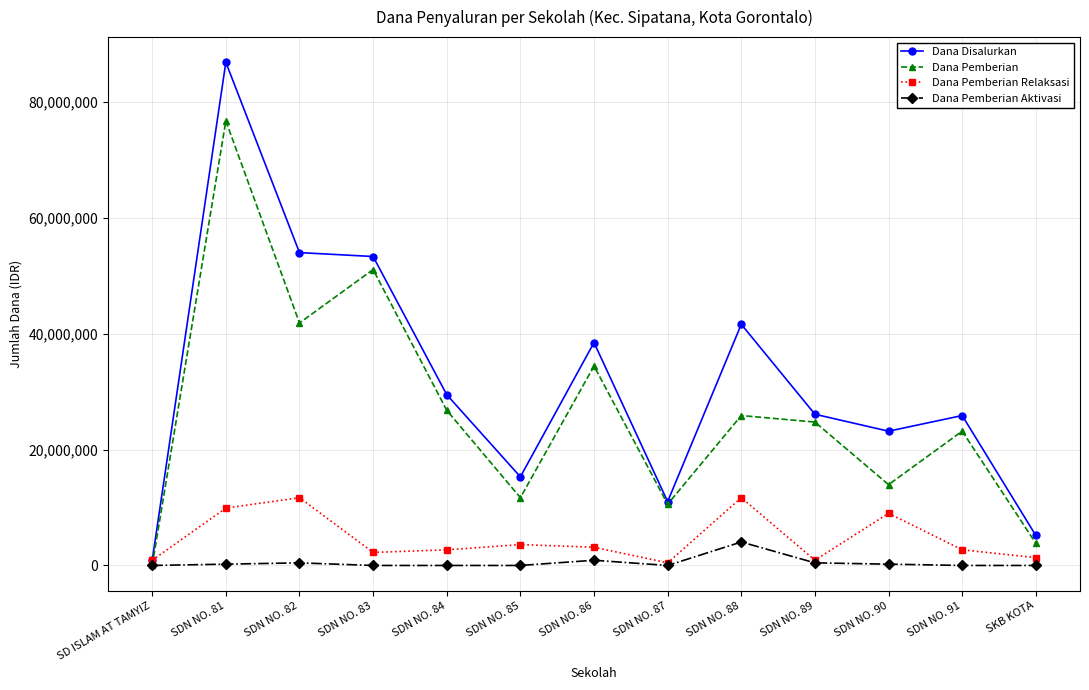

Which category has the highest value in the Dana Pemberian Aktivasi series?

SDN NO. 88